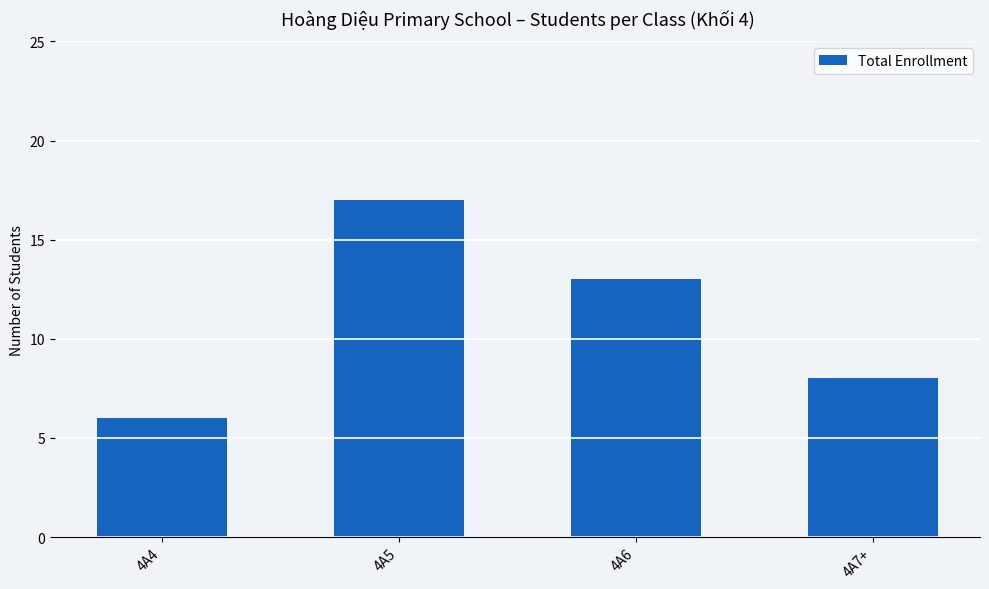

What is the sum of all values?

44